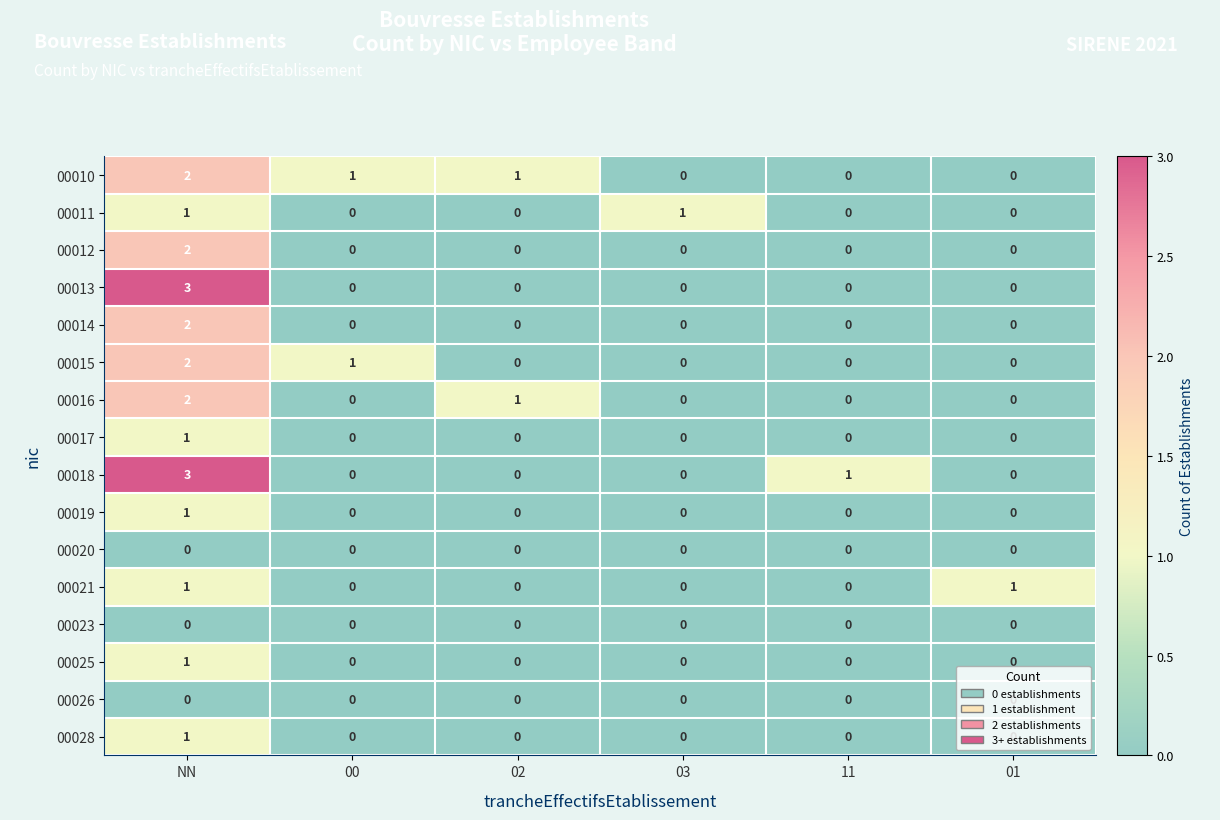

The 00026 series shows 0 at 02. True or false?

True